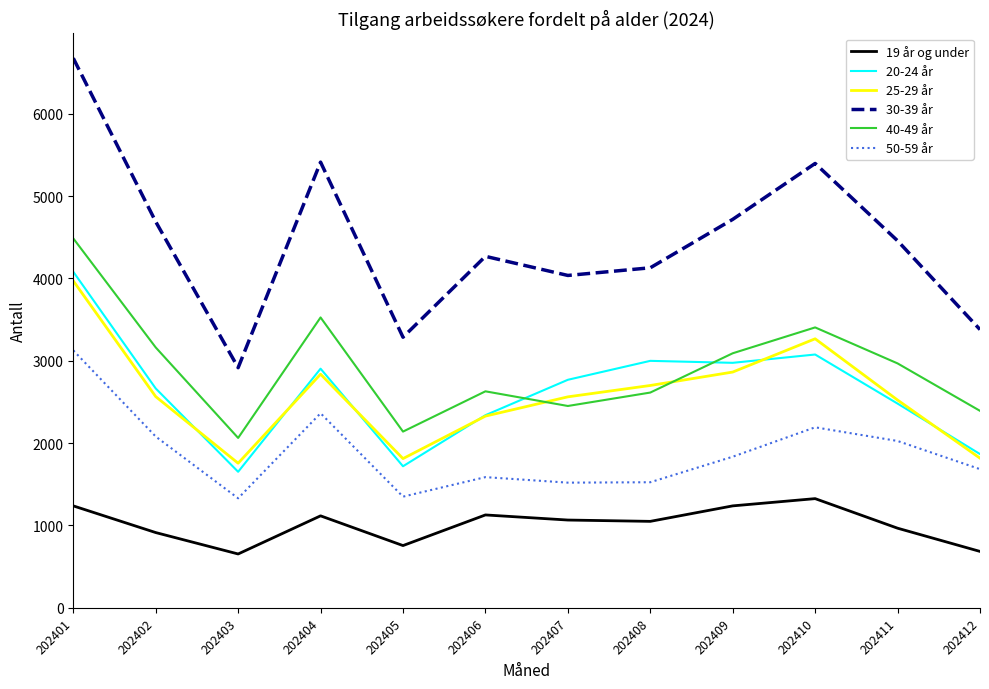

Where is 30-39 år nearest to the value 4795?

202409